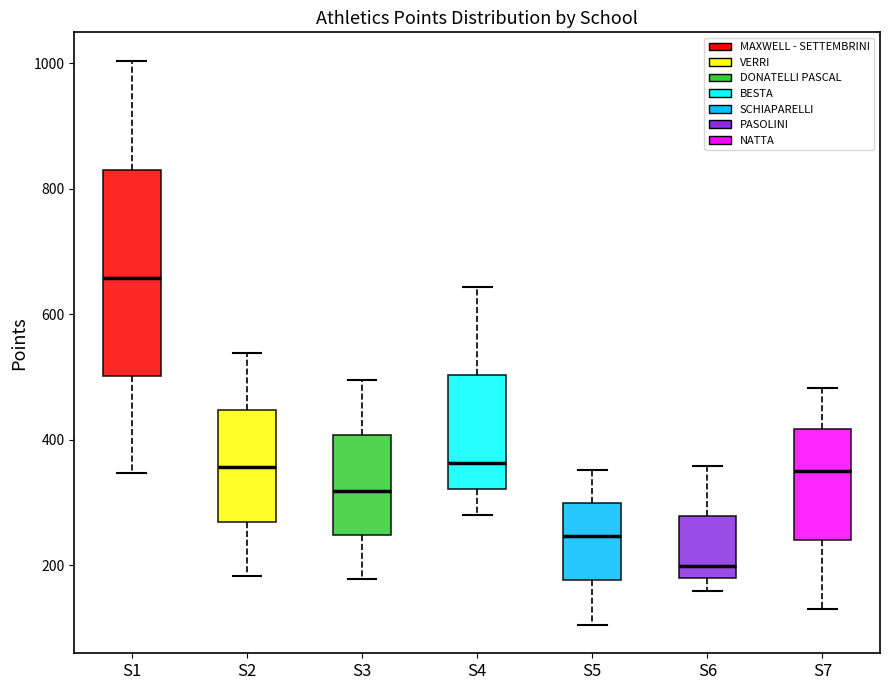

Reading left to right, transcribe this box plot: for each box, give where its median line is, the range the box spans, and where its two whiskers end, as read against the y-axis. The values are not printed on the chart, so give them approximately, as read against the axis.

S1: median 660, box 500 to 840, whiskers 340 to 1000
S2: median 360, box 260 to 440, whiskers 180 to 540
S3: median 320, box 240 to 400, whiskers 180 to 500
S4: median 360, box 320 to 500, whiskers 280 to 640
S5: median 240, box 180 to 300, whiskers 100 to 360
S6: median 200, box 180 to 280, whiskers 160 to 360
S7: median 360, box 240 to 420, whiskers 140 to 480